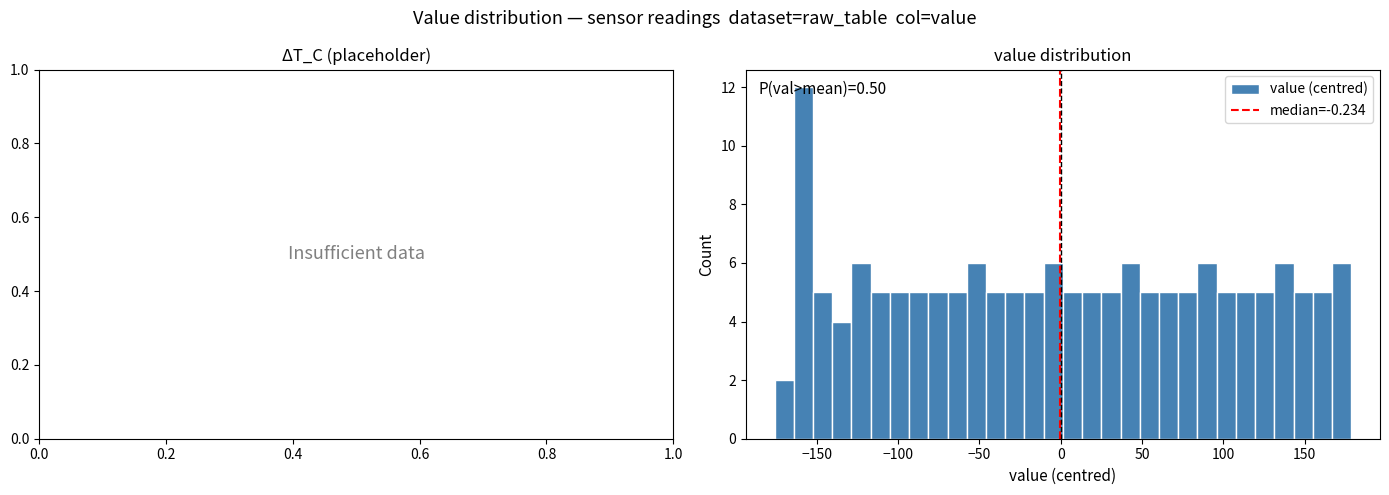

Around what value on the x-axis is the tallest bar? Give the approximate position of its centre, as read against the axis.

-160